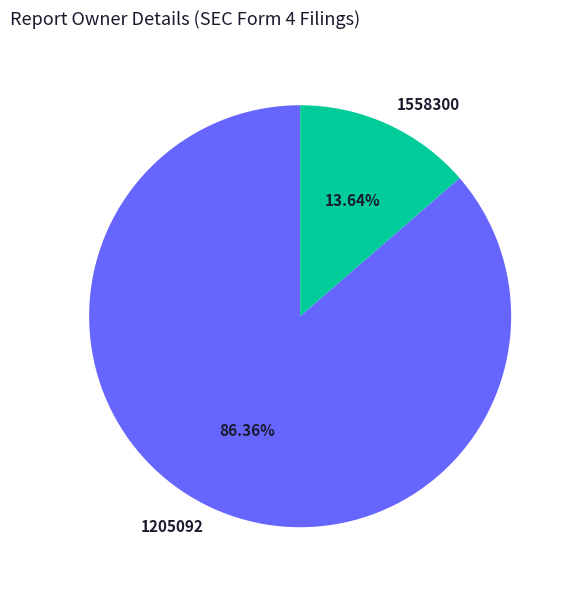

Which slice represents more than half of the pie?

1205092